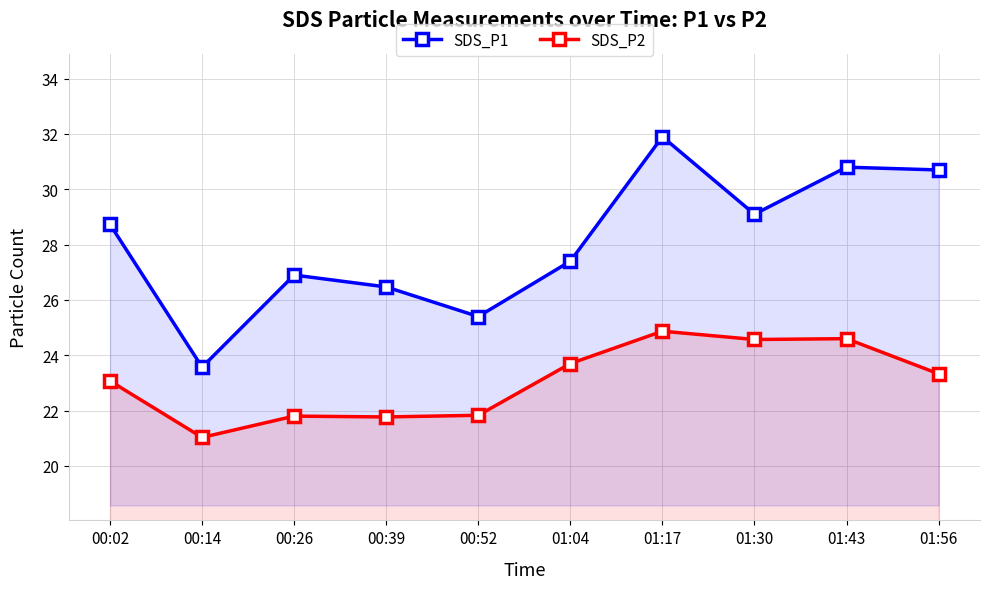

What is the label of the 5th point from the left?

00:52